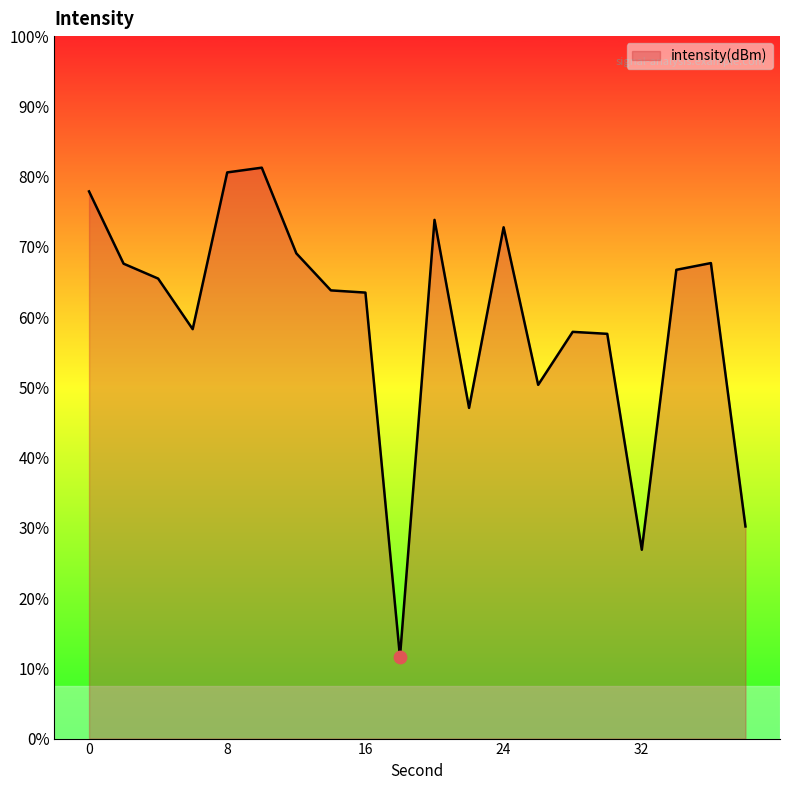

Which has a higher value, 8 or 14?

8